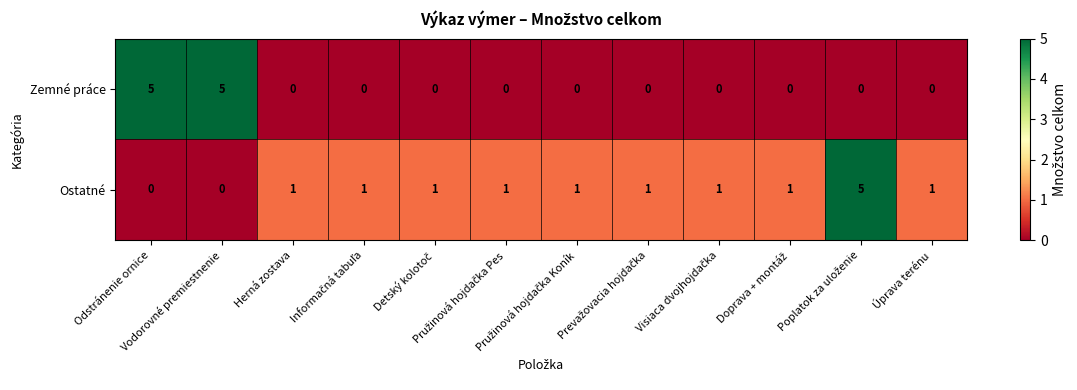

What is the highest value of the Ostatné series?

5